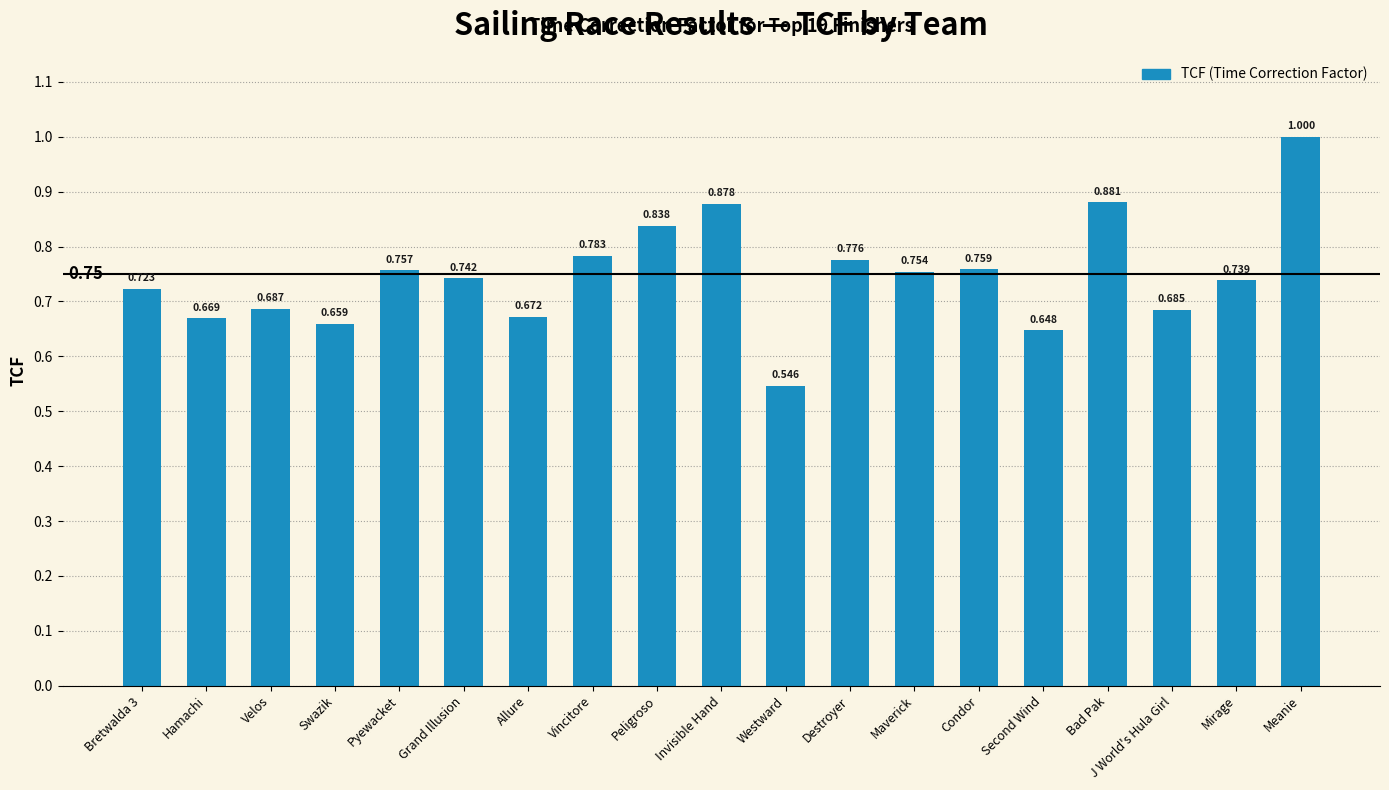

Does the chart contain stacked bars?

No